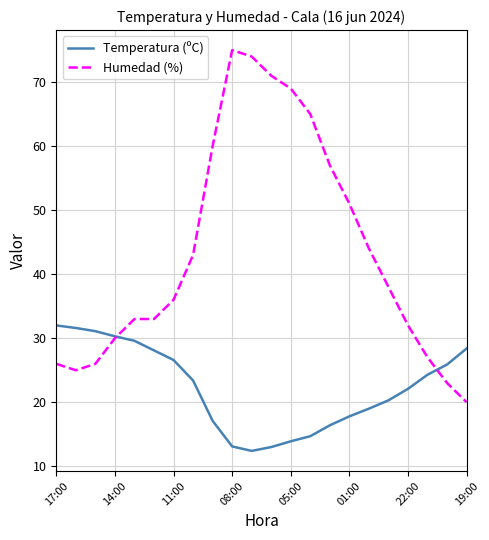

Which series has the widest spread of values?

Humedad (%)